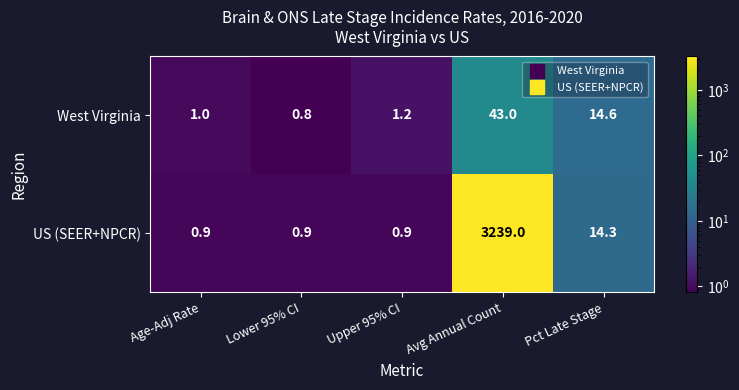

List the series in order of their overall mean, highest first.

US (SEER+NPCR), West Virginia